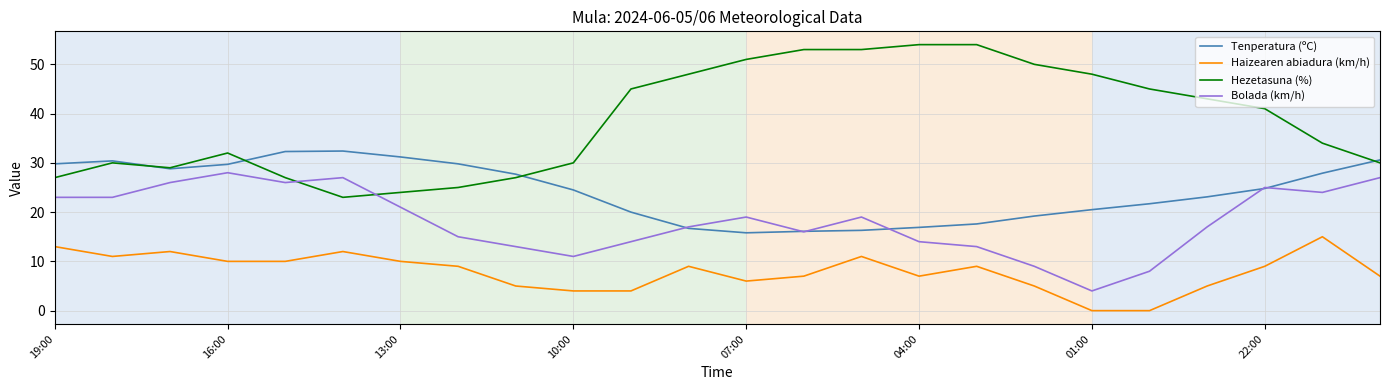

True or false: Hezetasuna (%) and Tenperatura (ºC) intersect in this chart.

True